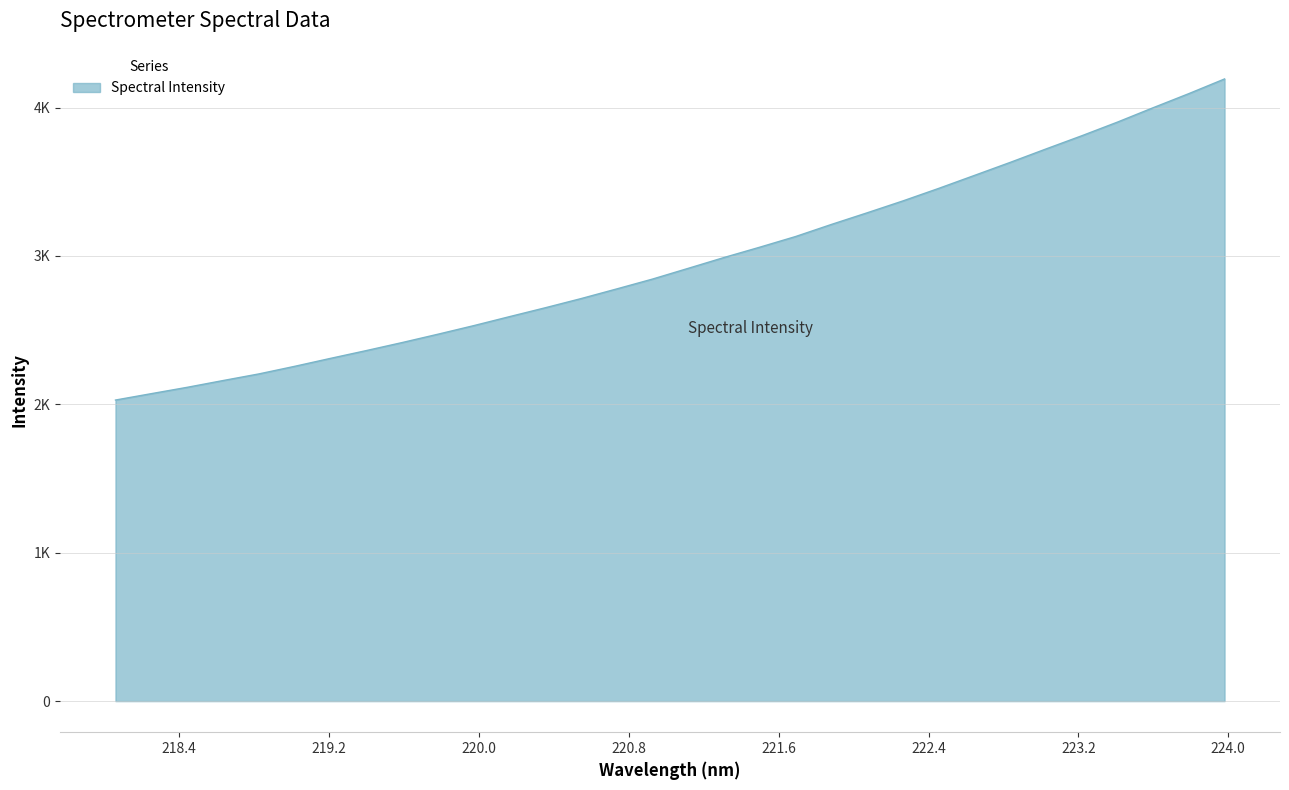

List the labels in order of value, smallest first.

218.0596, 218.2508, 218.442, 218.6332, 218.8244, 219.0156, 219.2067, 219.3979, 219.589, 219.7801, 219.9712, 220.1623, 220.3533, 220.5444, 220.7354, 220.9264, 221.1174, 221.3083, 221.4993, 221.6902, 221.8812, 222.0721, 222.263, 222.4538, 222.6447, 222.8355, 223.0264, 223.2172, 223.408, 223.5987, 223.7895, 223.9802